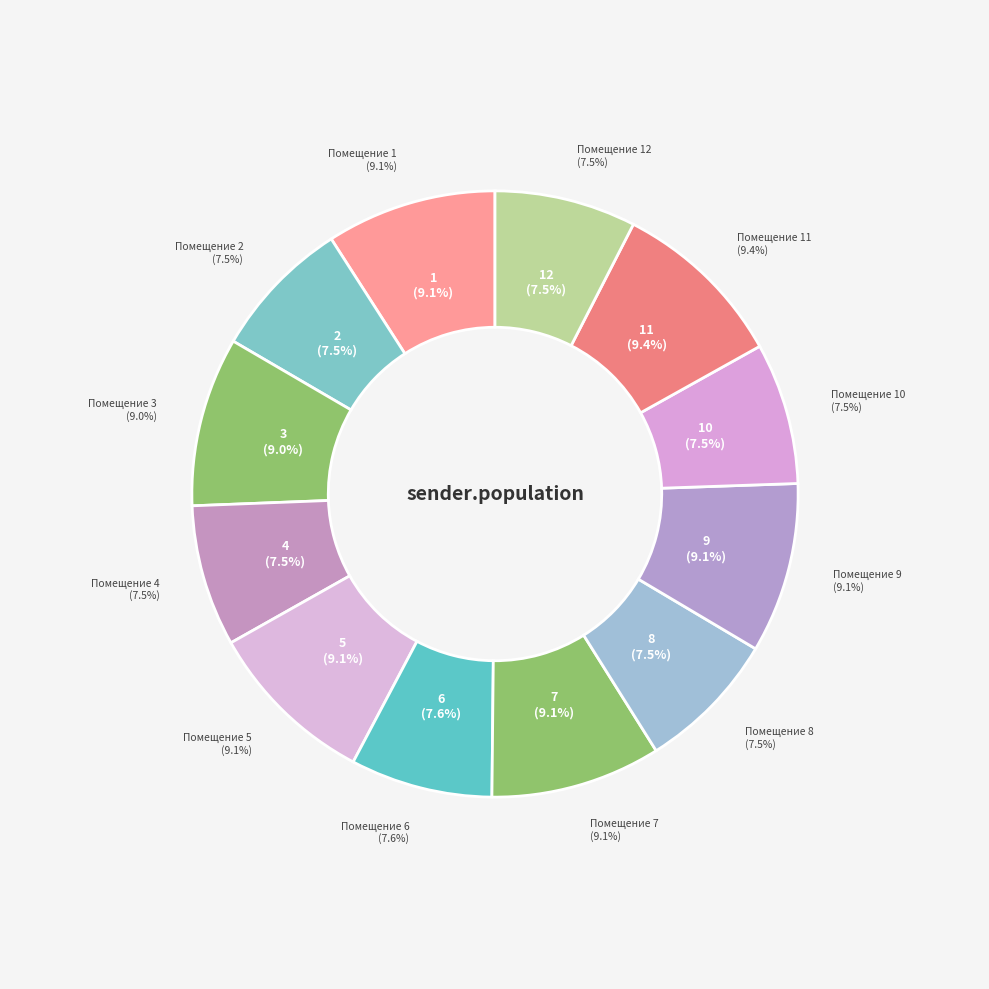

Which has a higher value, 8 or 11?

11